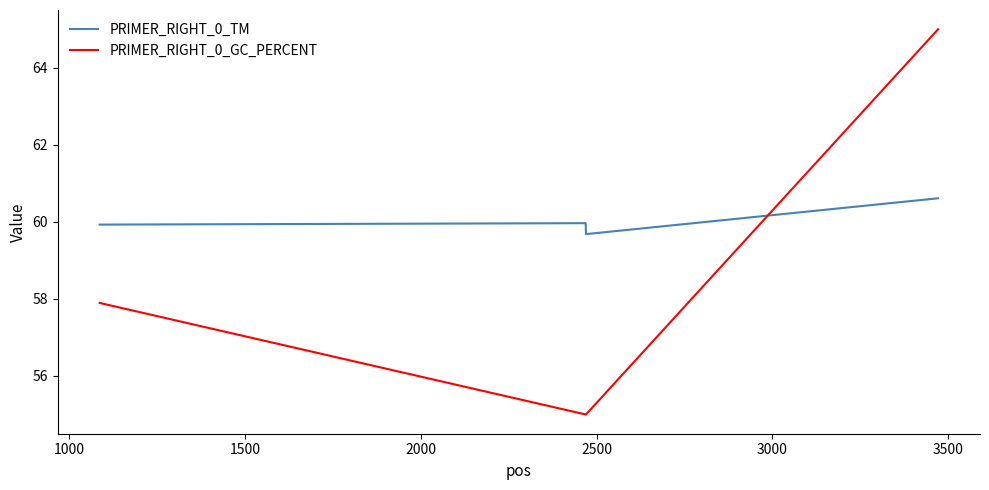

Is this an area chart (filled region under the line)?

No